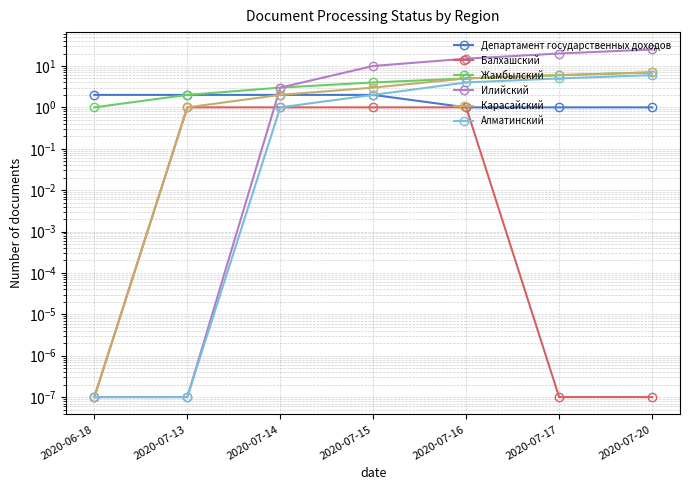

What are all the series names shown in the legend?

Департамент государственных доходов, Балхашский, Жамбылский, Илийский, Карасайский, Алматинский